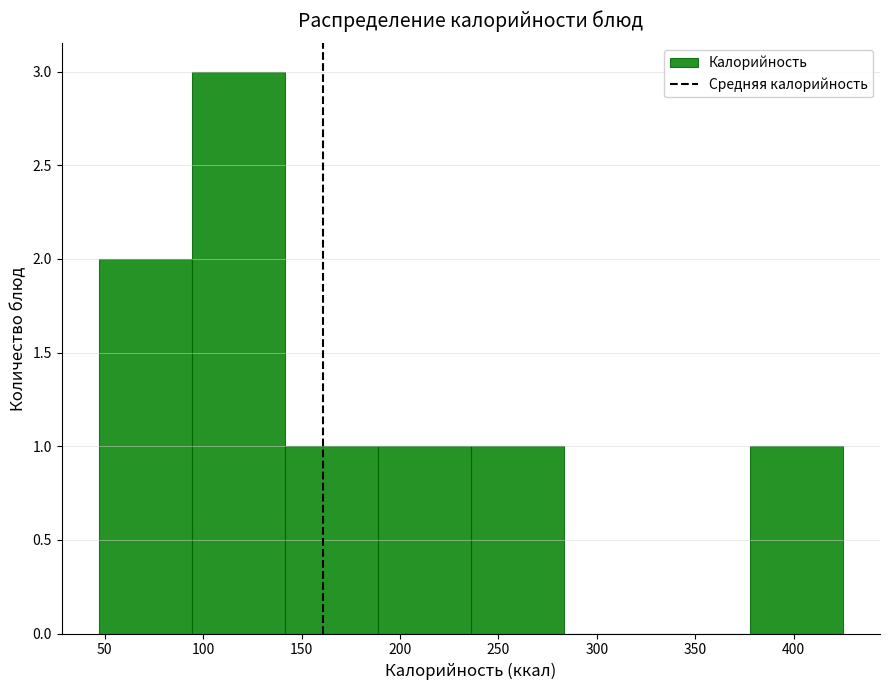

What is the height of the bar covering 140 to 190 on the x-axis? Neither the bar edges nor the heights are printed on the chart, so give them approximately, as read against the axes.

1